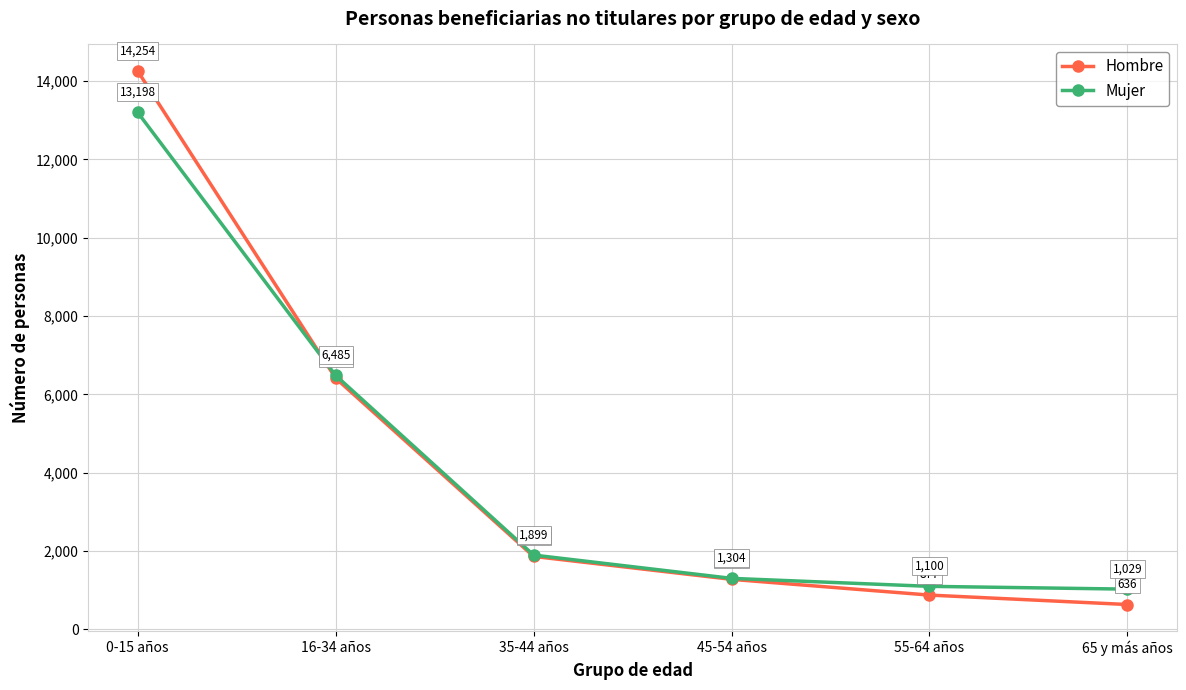

How many values in the Mujer series are below 1899?

3